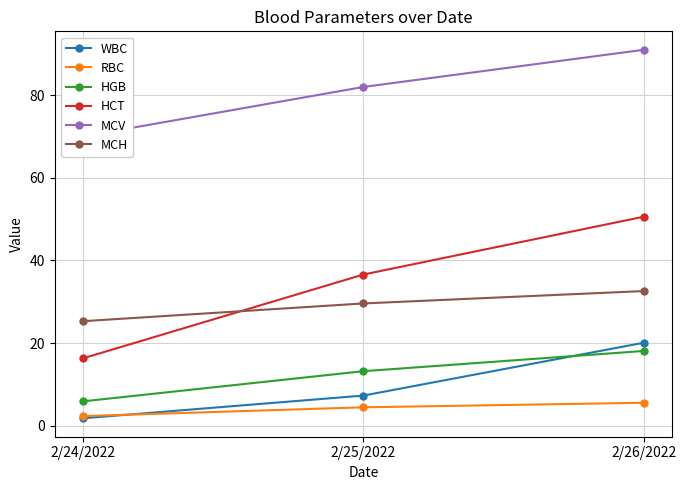

Reading left to right, extract all data points from this chart.

WBC: 1.8	7.3	20.1
RBC: 2.3	4.5	5.6
HGB: 5.9	13.2	18.1
HCT: 16.3	36.6	50.6
MCV: 70.0	82.0	91.0
MCH: 25.3	29.6	32.6